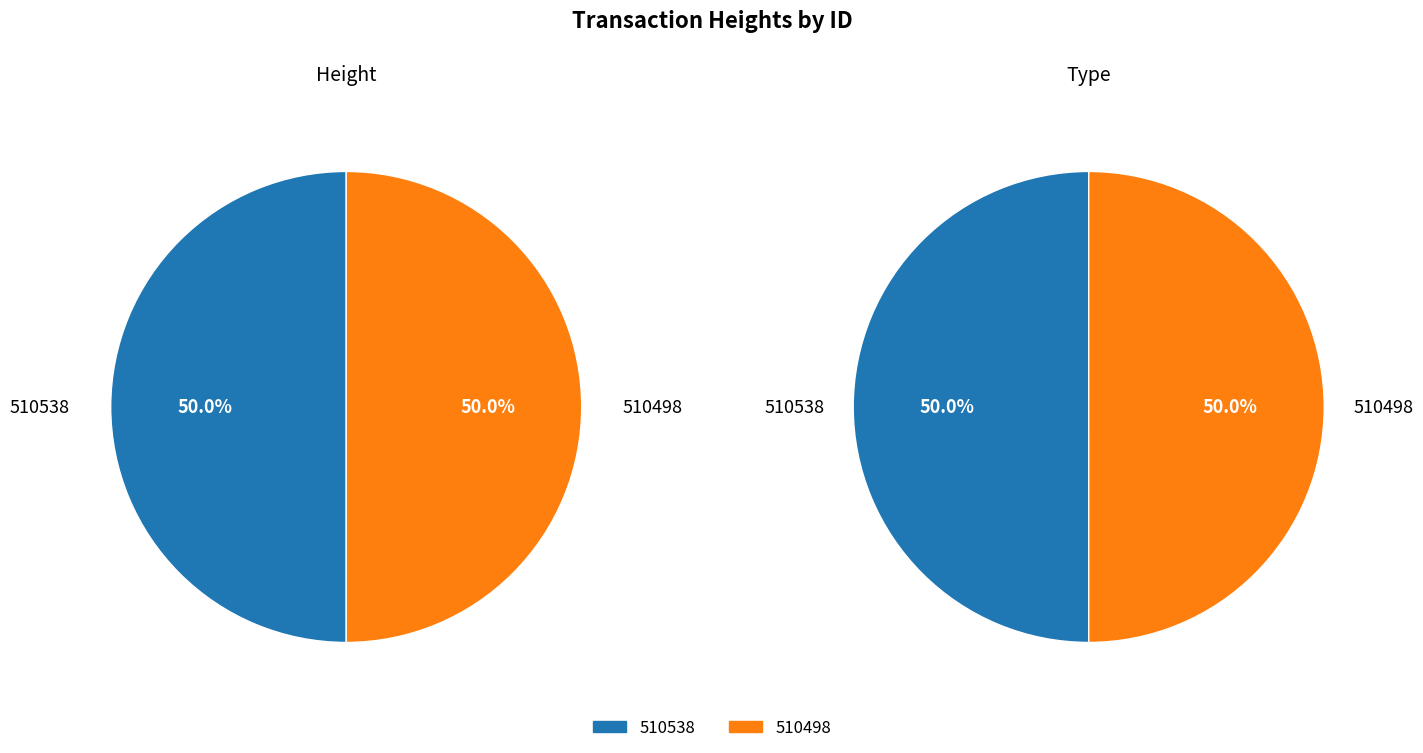

To the nearest percent, what percentage of the pie is 510498?

50%